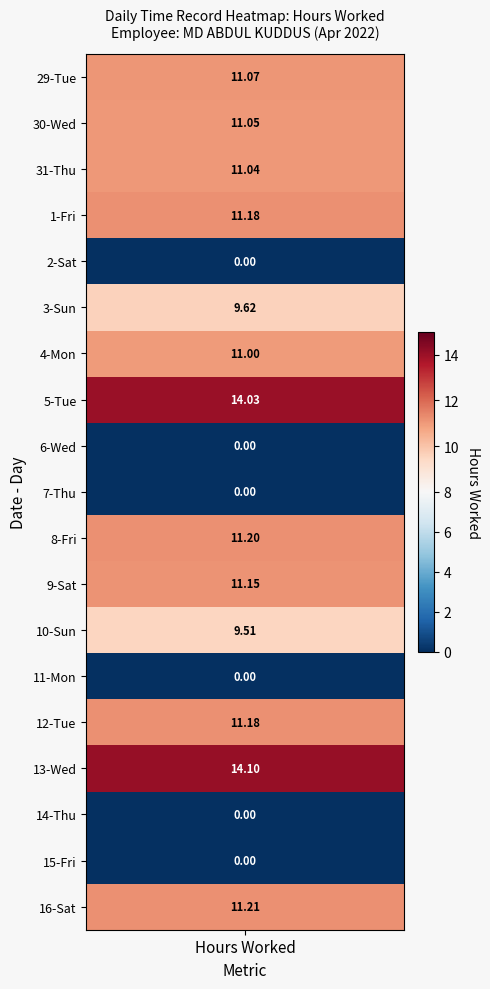

How many values are above zero?

13